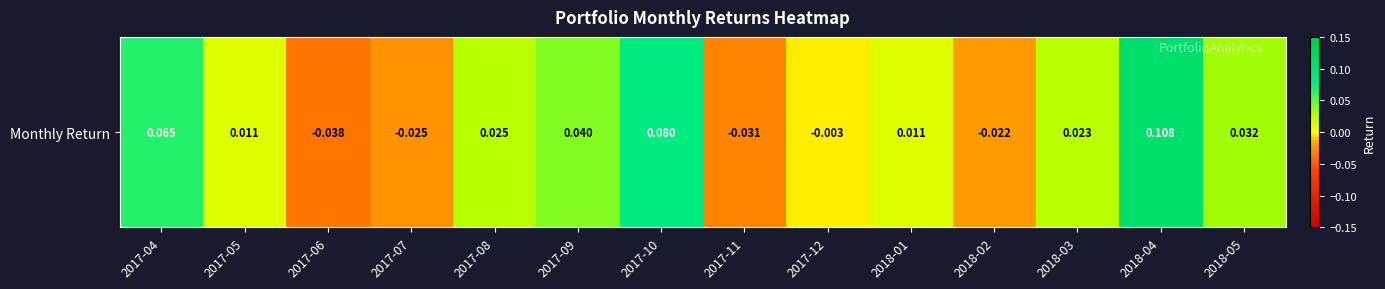

List the labels in order of value, largest first.

2018-04, 2017-10, 2017-04, 2017-09, 2018-05, 2017-08, 2018-03, 2018-01, 2017-05, 2017-12, 2018-02, 2017-07, 2017-11, 2017-06